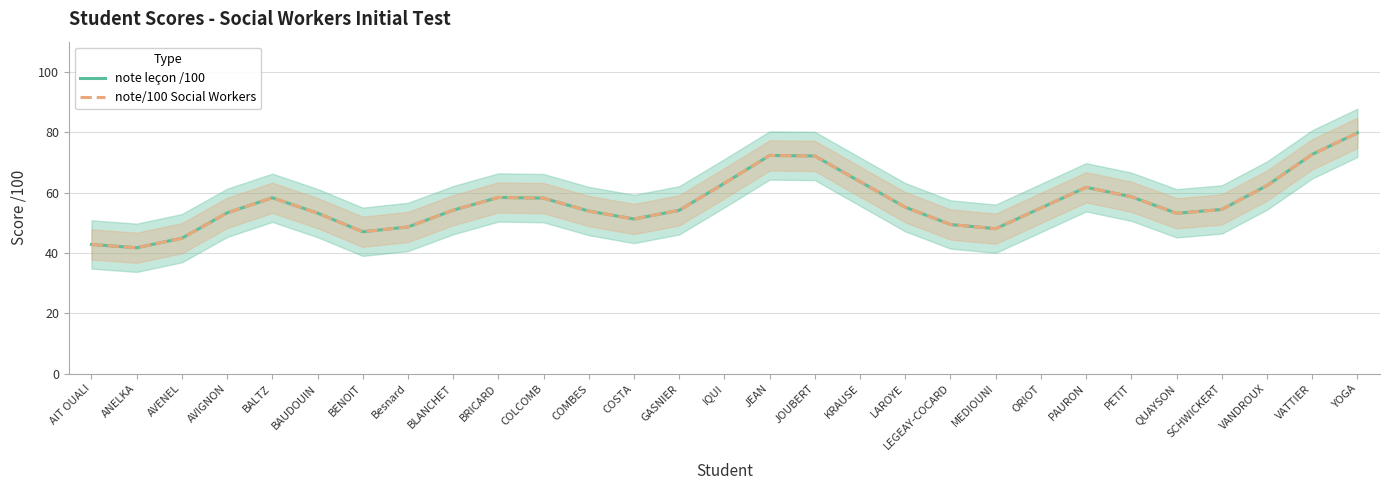

What is the difference between the second highest and second lowest values in the note leçon /100 series?

29.9